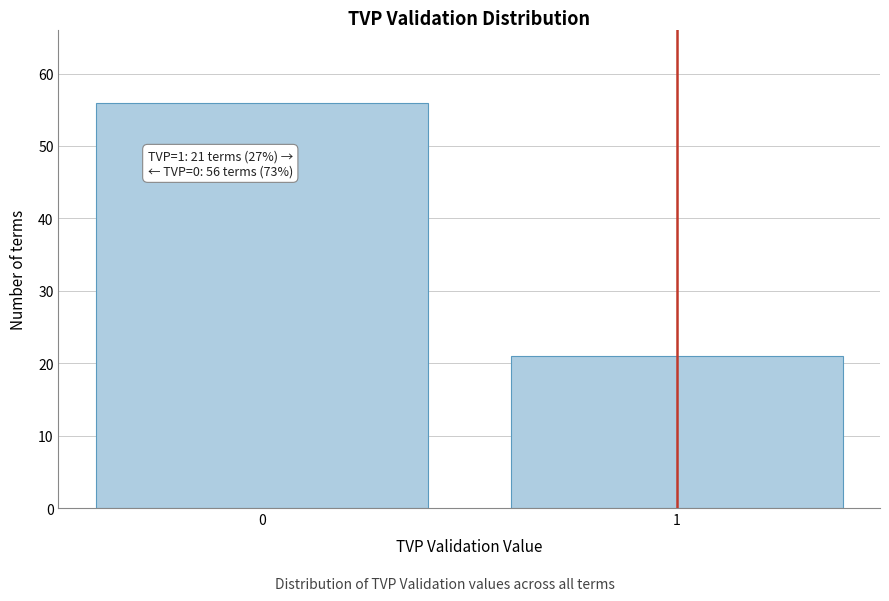

Reading left to right, what are all the values shown in this chart?

56	21